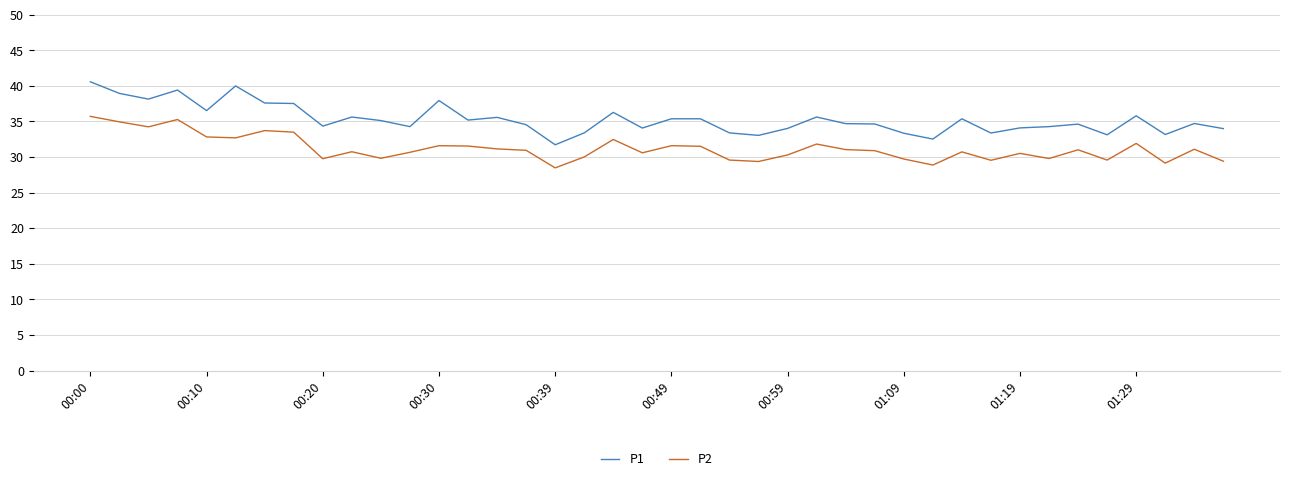

True or false: P1 has more than 2 points higher than both neighbors.

True